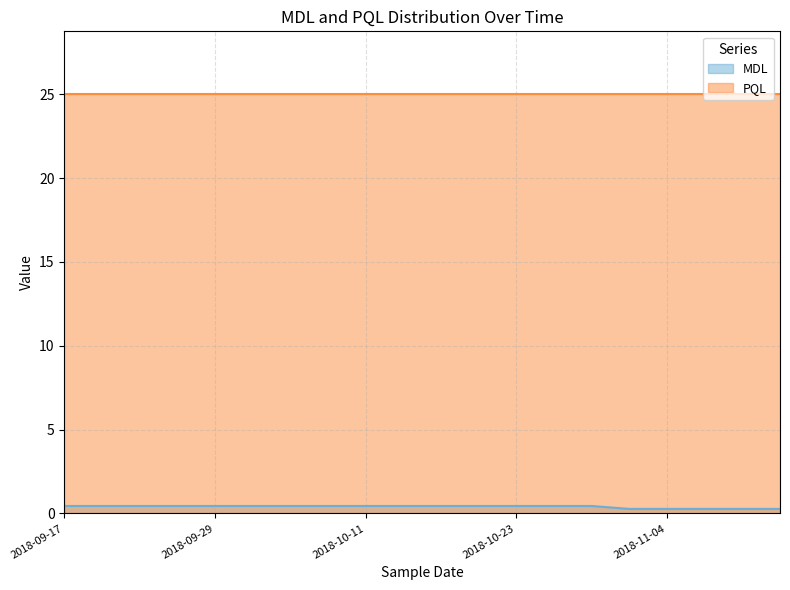

Rank the categories by value from lowest to highest.

2018-11-01, 2018-11-04, 2018-11-07, 2018-11-10, 2018-11-13, 2018-09-17, 2018-09-20, 2018-09-23, 2018-09-26, 2018-09-29, 2018-10-02, 2018-10-05, 2018-10-08, 2018-10-11, 2018-10-14, 2018-10-17, 2018-10-20, 2018-10-23, 2018-10-26, 2018-10-29